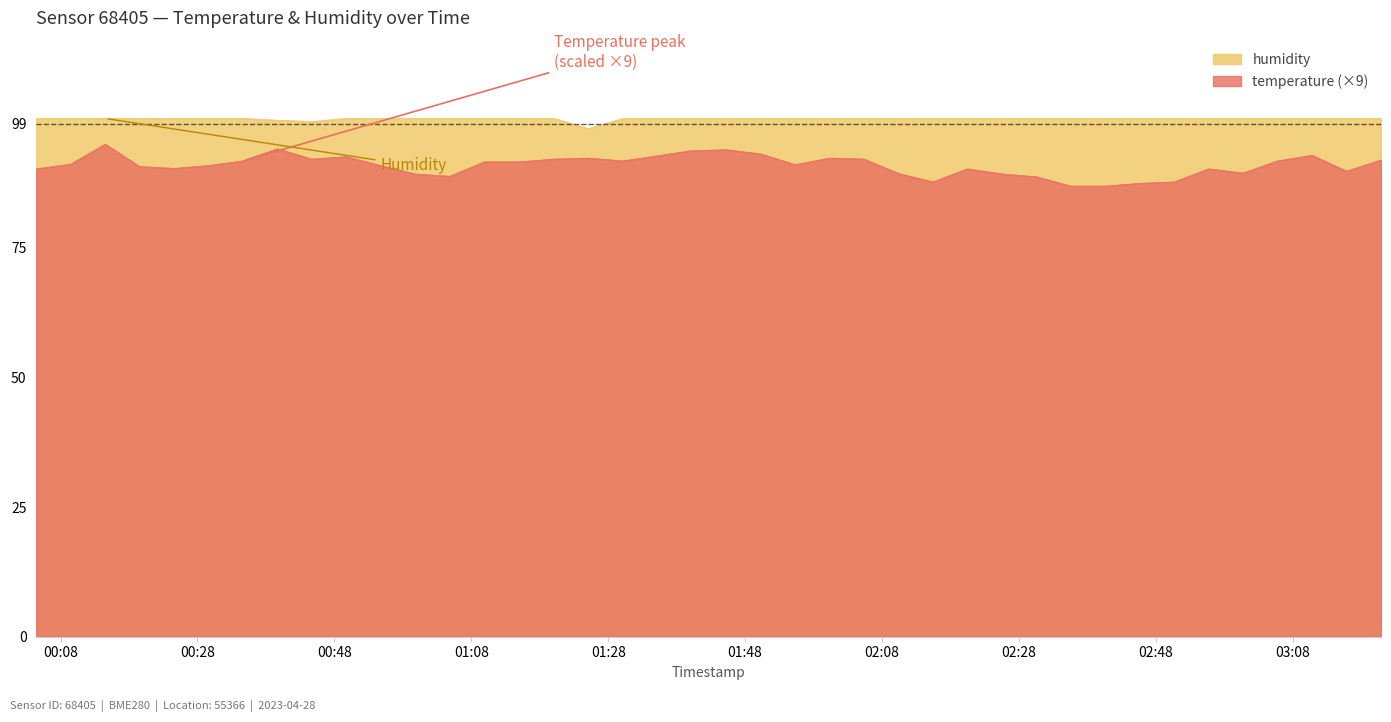

Reading left to right, extract all data points from this chart.

temperature: 2023-04-28T00:04:27=90.3	2023-04-28T00:09:29=91.2	2023-04-28T00:14:31=95.0	2023-04-28T00:19:32=90.7	2023-04-28T00:24:34=90.4	2023-04-28T00:29:36=90.9	2023-04-28T00:34:38=91.8	2023-04-28T00:39:39=94.1	2023-04-28T00:44:42=92.2	2023-04-28T00:49:43=92.6	2023-04-28T00:54:46=90.9	2023-04-28T00:59:48=89.3	2023-04-28T01:04:50=88.8	2023-04-28T01:09:55=91.6	2023-04-28T01:15:03=91.6	2023-04-28T01:20:06=92.2	2023-04-28T01:25:07=92.3	2023-04-28T01:30:09=91.8	2023-04-28T01:35:11=92.8	2023-04-28T01:40:12=93.8	2023-04-28T01:45:14=94.0	2023-04-28T01:50:16=93.1	2023-04-28T01:55:17=91.1	2023-04-28T02:00:20=92.3	2023-04-28T02:05:21=92.2	2023-04-28T02:10:24=89.4	2023-04-28T02:15:26=87.8	2023-04-28T02:20:28=90.3	2023-04-28T02:25:32=89.3	2023-04-28T02:30:34=88.7	2023-04-28T02:35:35=86.9	2023-04-28T02:40:37=86.9	2023-04-28T02:45:38=87.5	2023-04-28T02:50:41=87.8	2023-04-28T02:55:42=90.3	2023-04-28T03:00:44=89.5	2023-04-28T03:05:46=91.8	2023-04-28T03:10:49=92.9	2023-04-28T03:15:51=89.8	2023-04-28T03:20:53=92.0
humidity: 2023-04-28T00:04:27=100.0	2023-04-28T00:09:29=100.0	2023-04-28T00:14:31=100.0	2023-04-28T00:19:32=100.0	2023-04-28T00:24:34=100.0	2023-04-28T00:29:36=100.0	2023-04-28T00:34:38=100.0	2023-04-28T00:39:39=99.7	2023-04-28T00:44:42=99.4	2023-04-28T00:49:43=100.0	2023-04-28T00:54:46=100.0	2023-04-28T00:59:48=100.0	2023-04-28T01:04:50=100.0	2023-04-28T01:09:55=100.0	2023-04-28T01:15:03=100.0	2023-04-28T01:20:06=100.0	2023-04-28T01:25:07=98.0	2023-04-28T01:30:09=100.0	2023-04-28T01:35:11=100.0	2023-04-28T01:40:12=100.0	2023-04-28T01:45:14=100.0	2023-04-28T01:50:16=100.0	2023-04-28T01:55:17=100.0	2023-04-28T02:00:20=100.0	2023-04-28T02:05:21=100.0	2023-04-28T02:10:24=100.0	2023-04-28T02:15:26=100.0	2023-04-28T02:20:28=100.0	2023-04-28T02:25:32=100.0	2023-04-28T02:30:34=100.0	2023-04-28T02:35:35=100.0	2023-04-28T02:40:37=100.0	2023-04-28T02:45:38=100.0	2023-04-28T02:50:41=100.0	2023-04-28T02:55:42=100.0	2023-04-28T03:00:44=100.0	2023-04-28T03:05:46=100.0	2023-04-28T03:10:49=100.0	2023-04-28T03:15:51=100.0	2023-04-28T03:20:53=100.0